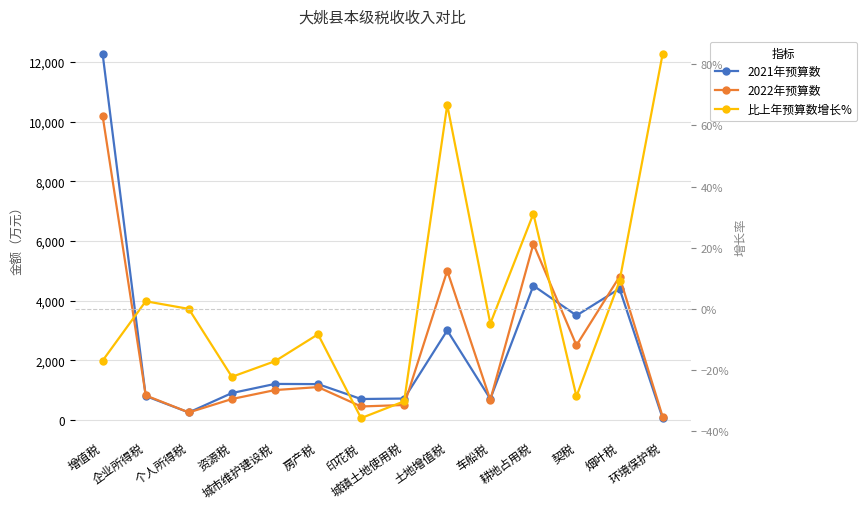

At which category is the sum across all series the highest?

增值税